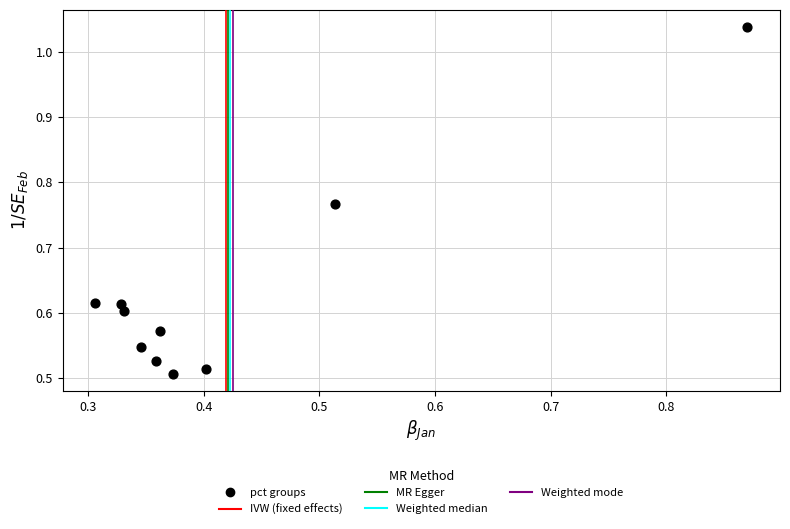

What is the average X value?

0.4